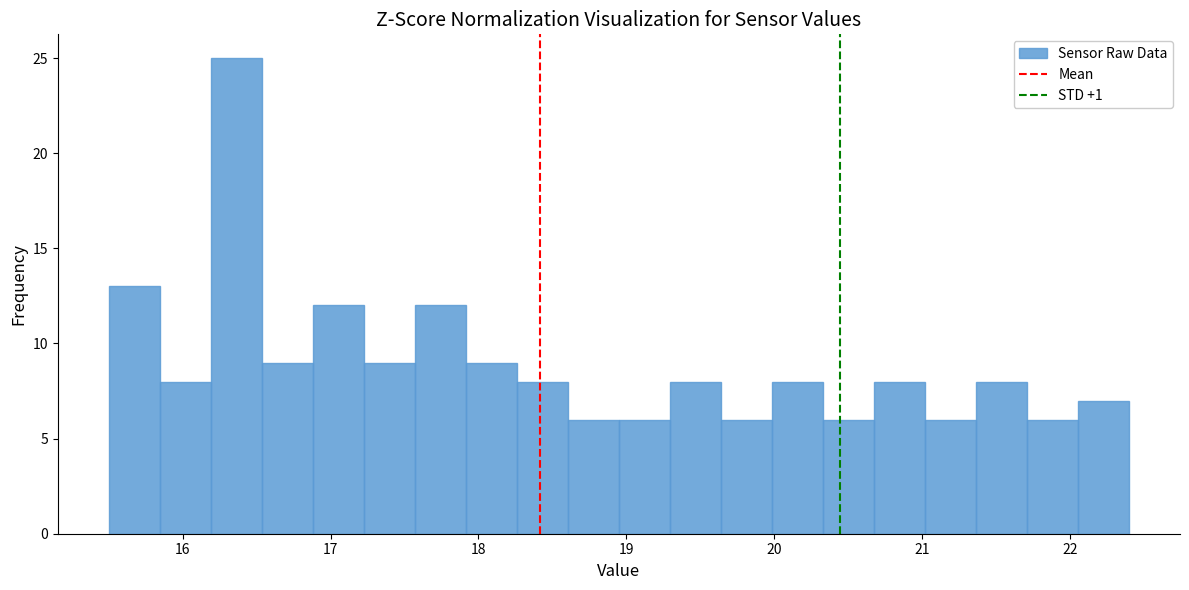

Read against the x-axis, roughly where is the centre of the tallest bar?

16.4